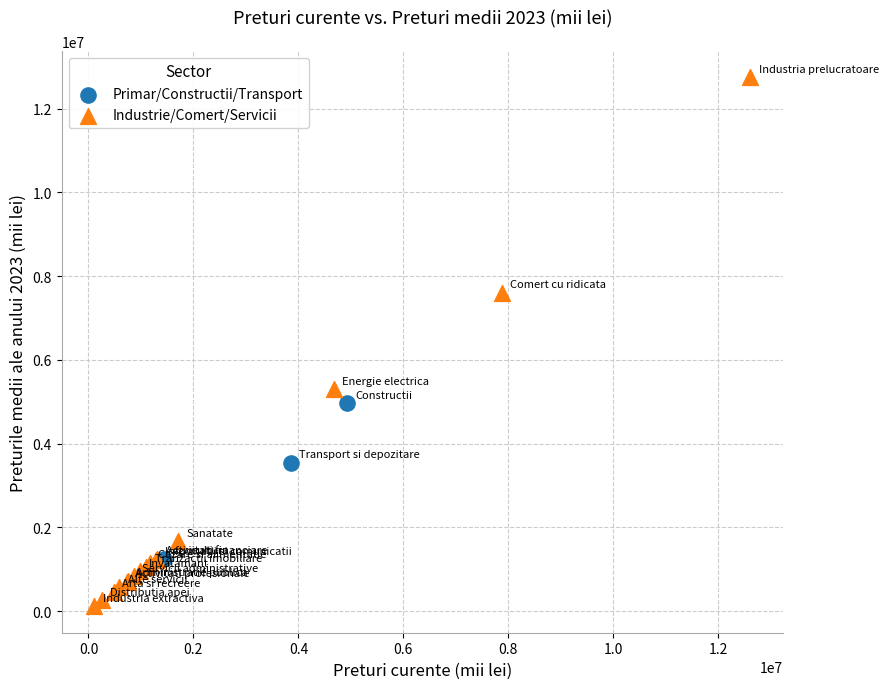

Which series contains the lowest Y value?

Industrie/Comert/Servicii